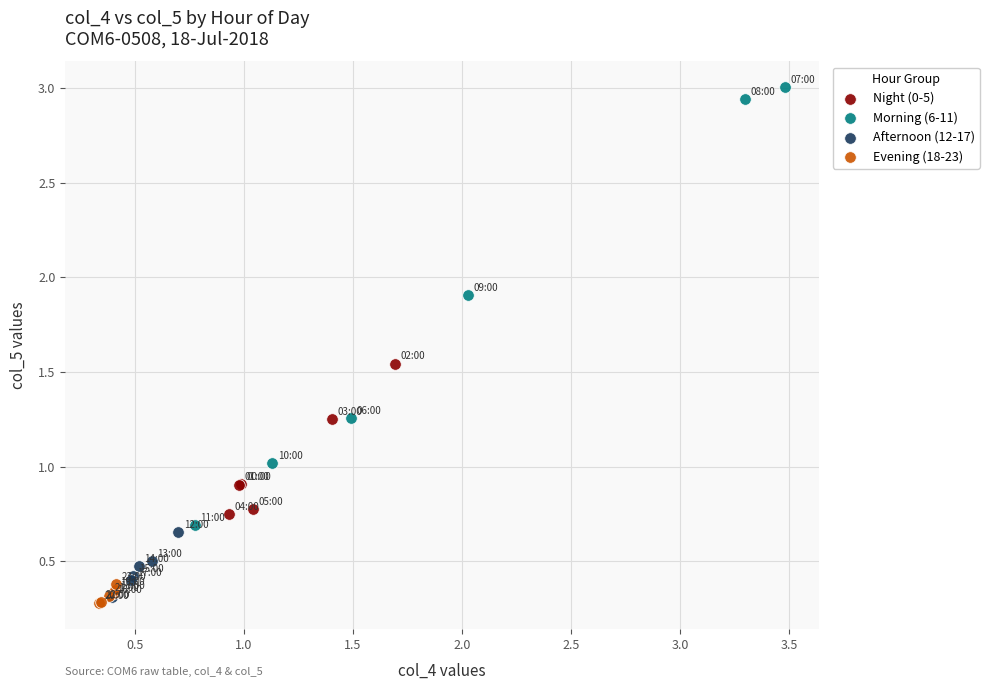

Which series reaches the minimum Y coordinate?

Evening (18-23)